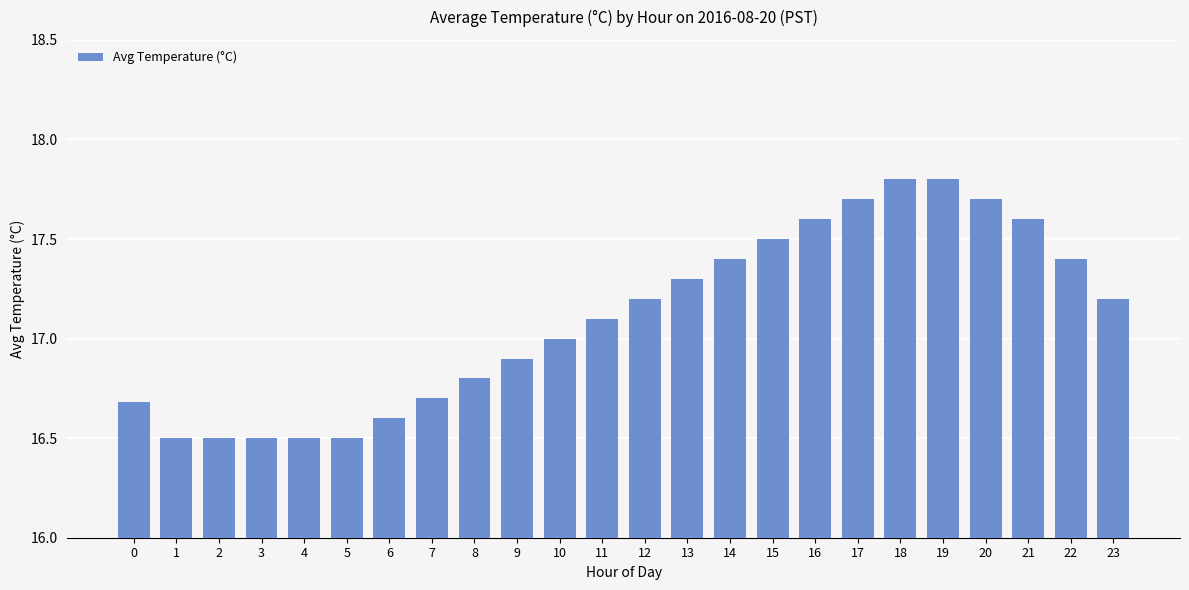

What is the change in value from 1 to 21?

+1.1